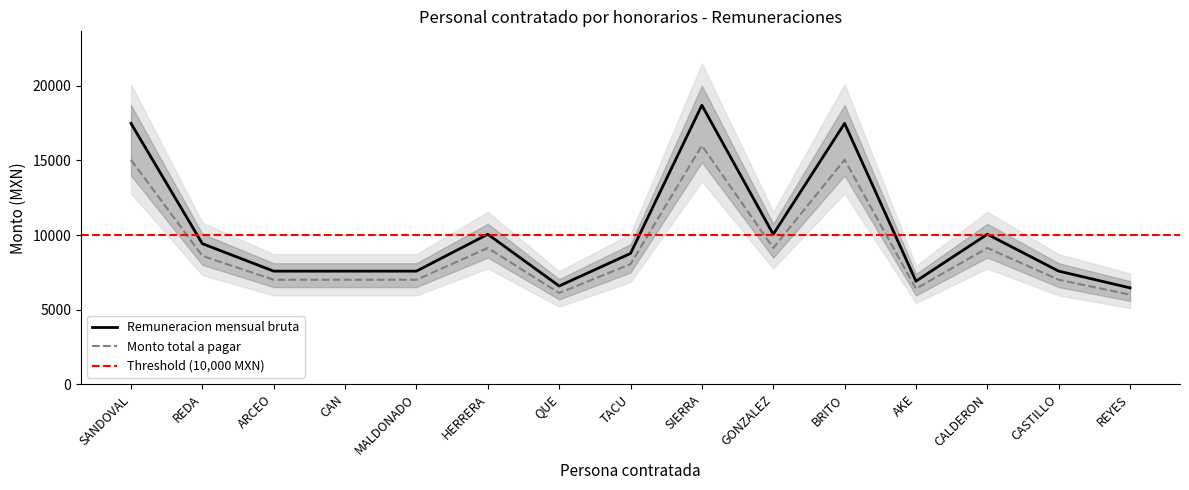

What is the average value of the Monto total a pagar series?

9109.4